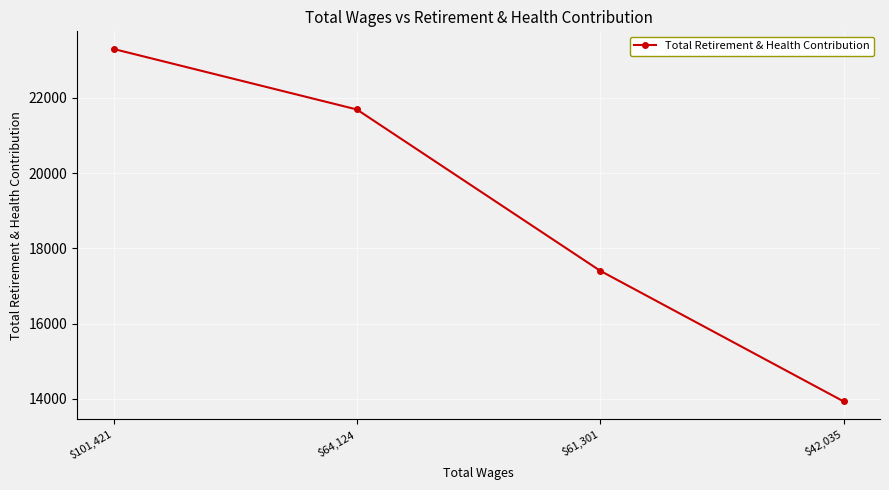

What is the smallest value displayed?

13935